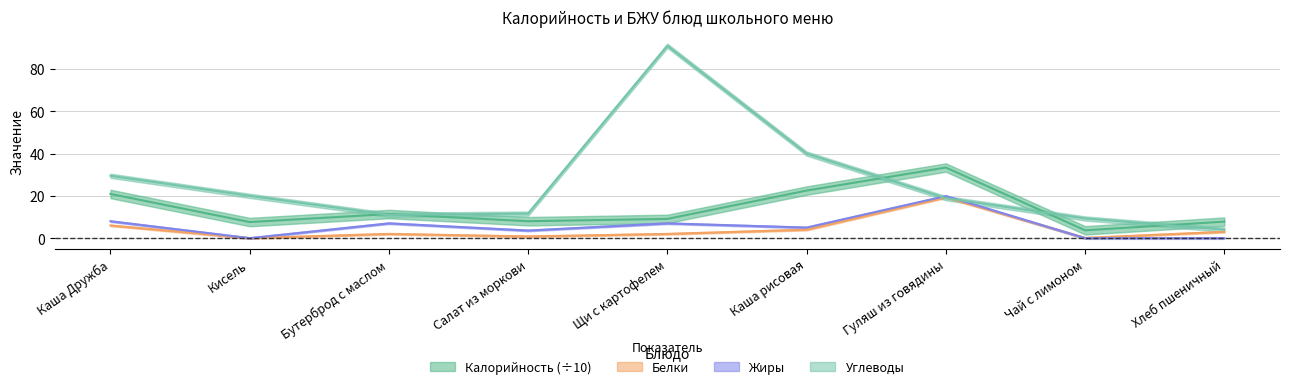

Reading right to left, list all the values displayed in this chart.

Калорийность: 7.8	3.7	33.4	22.5	9.1	8.0	11.4	7.6	20.9
Белки: 3.0	0.1	19.3	4.0	2.0	0.8	2.0	0.0	6.0
Жиры: 0.0	0.0	19.9	5.0	7.0	3.6	7.0	0.0	8.0
Углеводы: 4.0	9.3	18.9	40.0	91.0	11.6	11.0	20.0	29.5